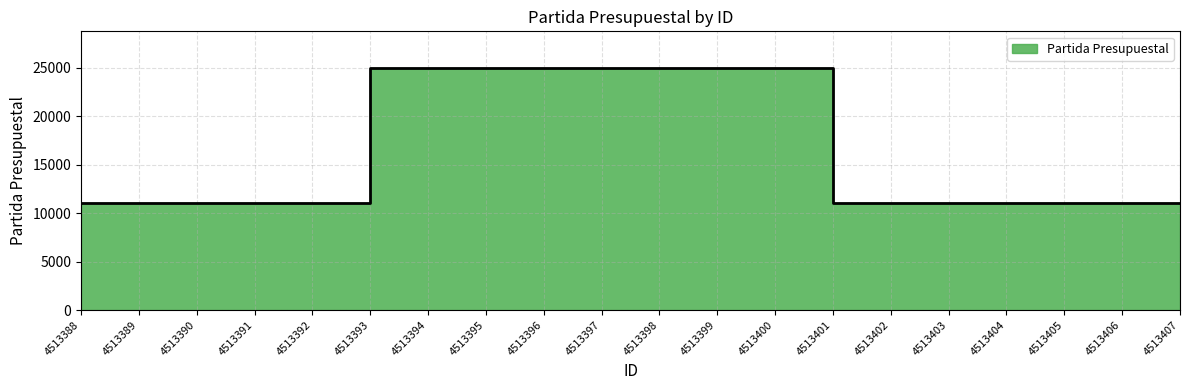

Reading right to left, extract all data points from this chart.

4513407=11000	4513406=11000	4513405=11000	4513404=11000	4513403=11000	4513402=11000	4513401=11000	4513400=25003	4513399=25003	4513398=25003	4513397=25003	4513396=25003	4513395=25003	4513394=25003	4513393=25016	4513392=11000	4513391=11000	4513390=11000	4513389=11000	4513388=11000